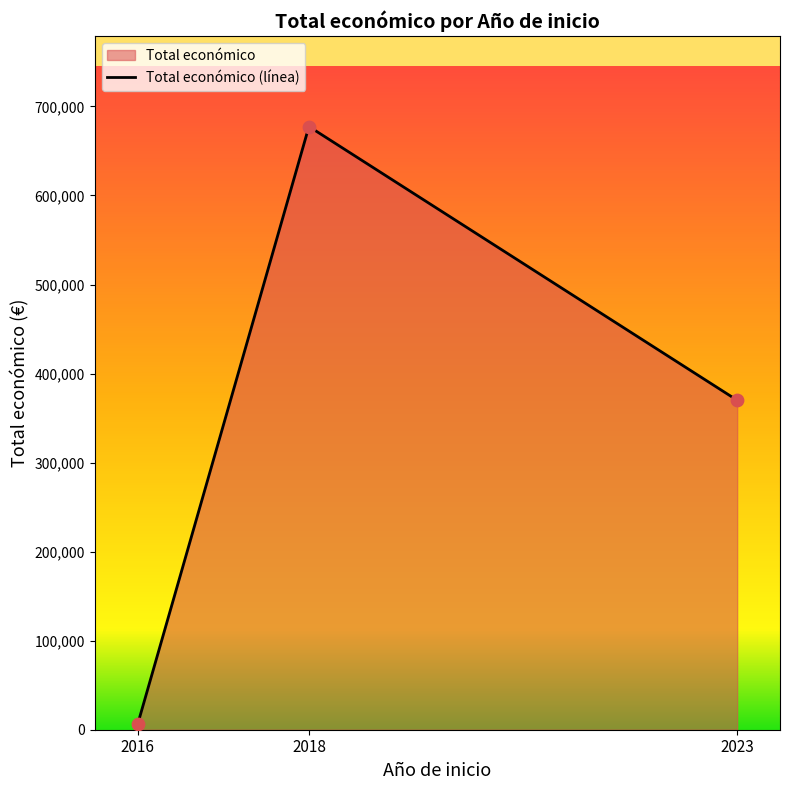

What is the change in value from 2018 to 2023?

-307425